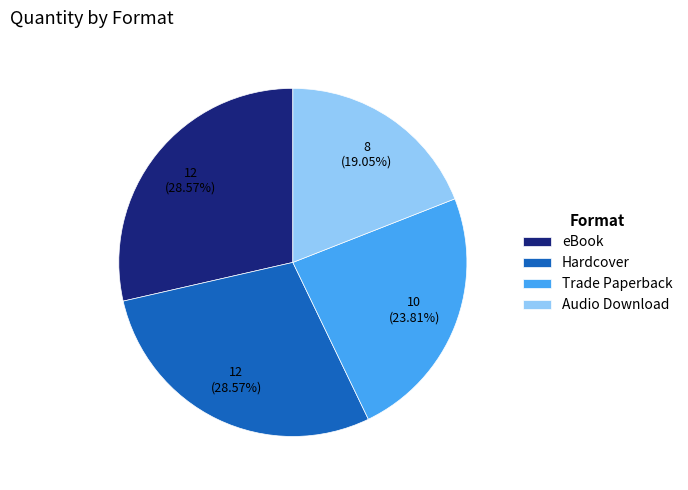

Is it true that Audio Download is 30% of the pie?

False